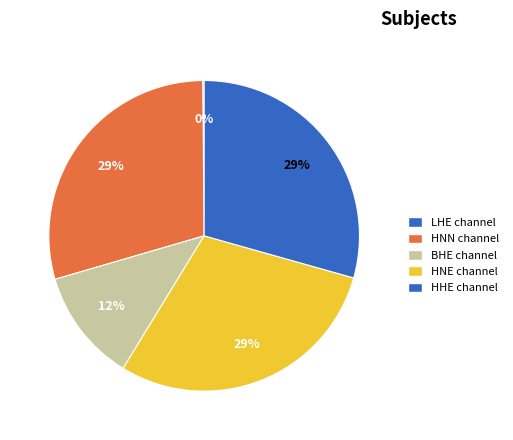

Which slice is the largest?

HNN